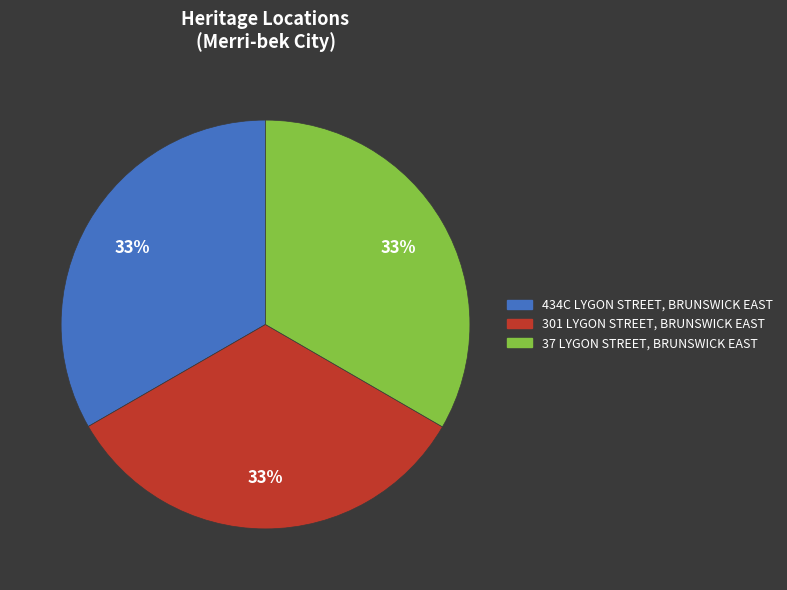

True or false: 37 LYGON STREET, BRUNSWICK EAST accounts for 33% of the total.

True